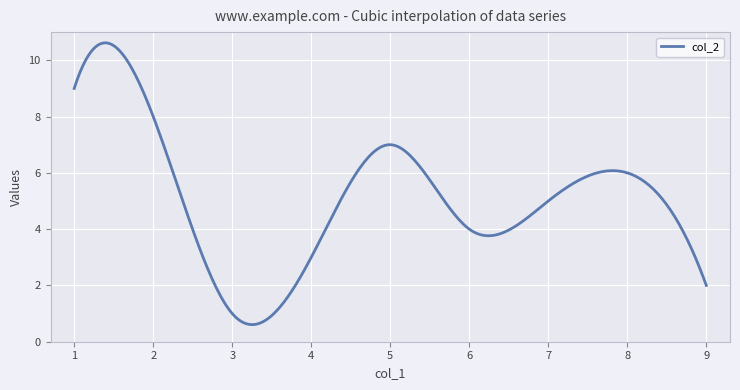

What is the greatest value displayed?

10.6